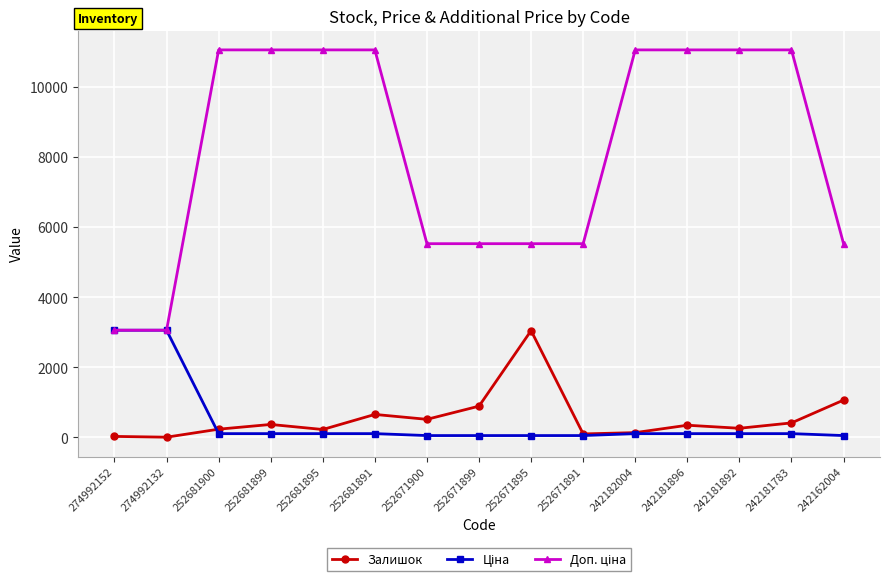

What is the value of the Залишок point at the 8th from the left?

894.0